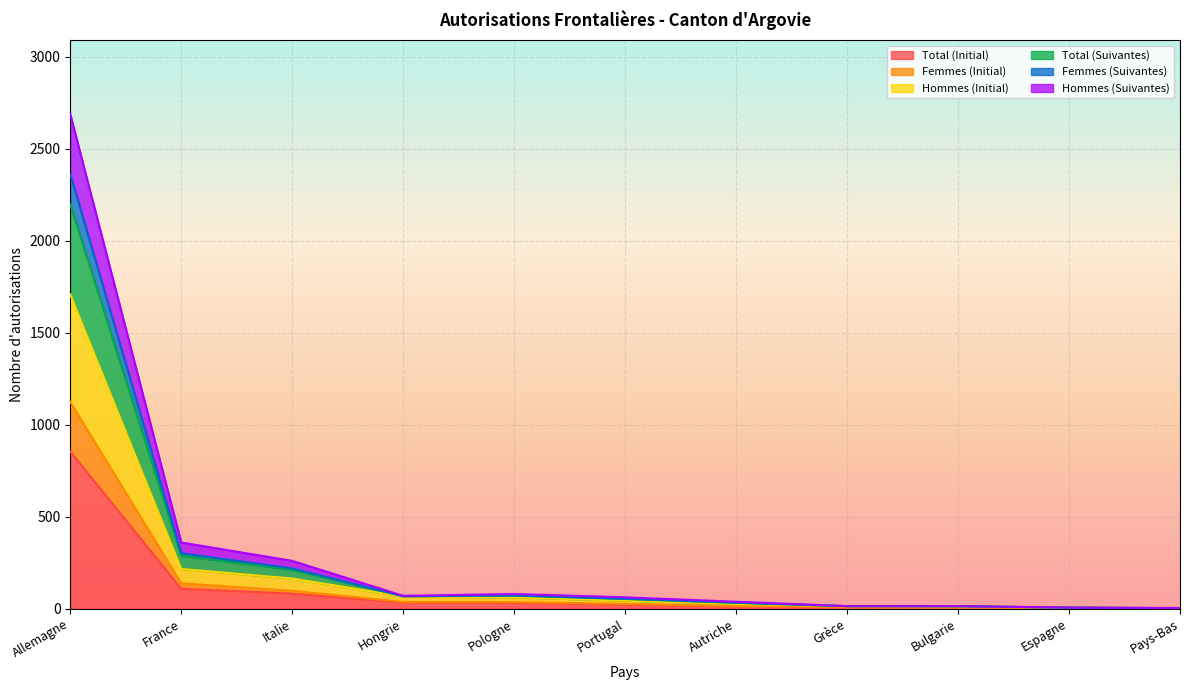

Rank the categories by Total (Suivantes) value from lowest to highest.

Pays-Bas, Espagne, Grèce, Bulgarie, Autriche, Portugal, Hongrie, Pologne, Italie, France, Allemagne